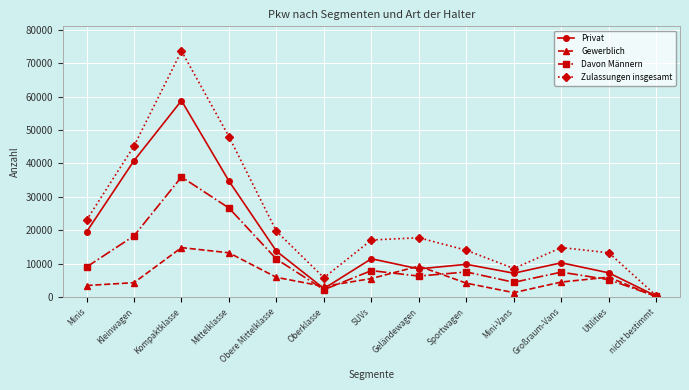

Is the value of Davon Männern at Oberklasse greater than the value of Privat at Minis?

No